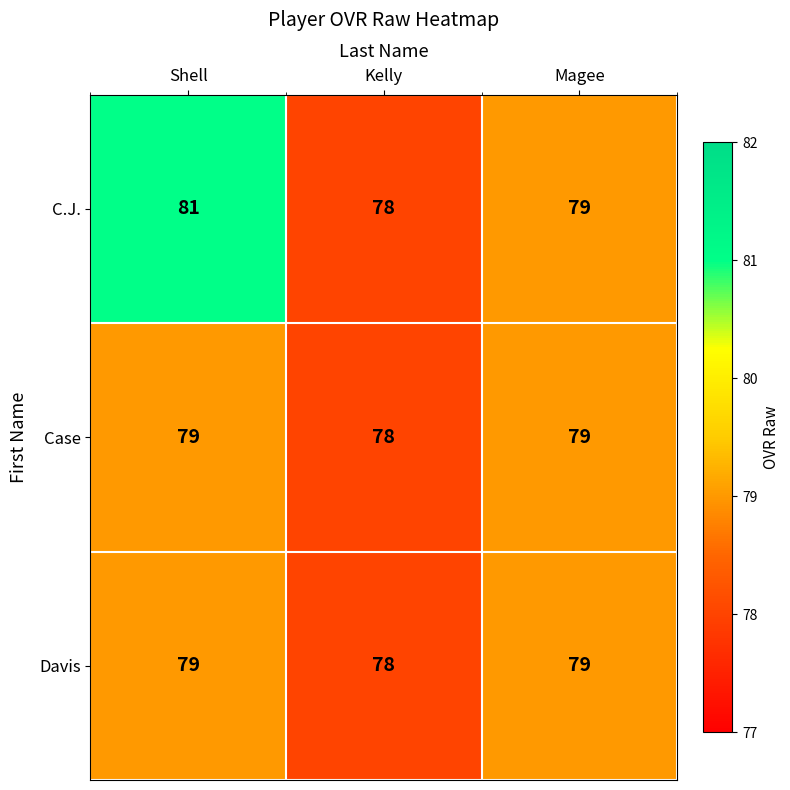

What is the sum of all Davis values?

236